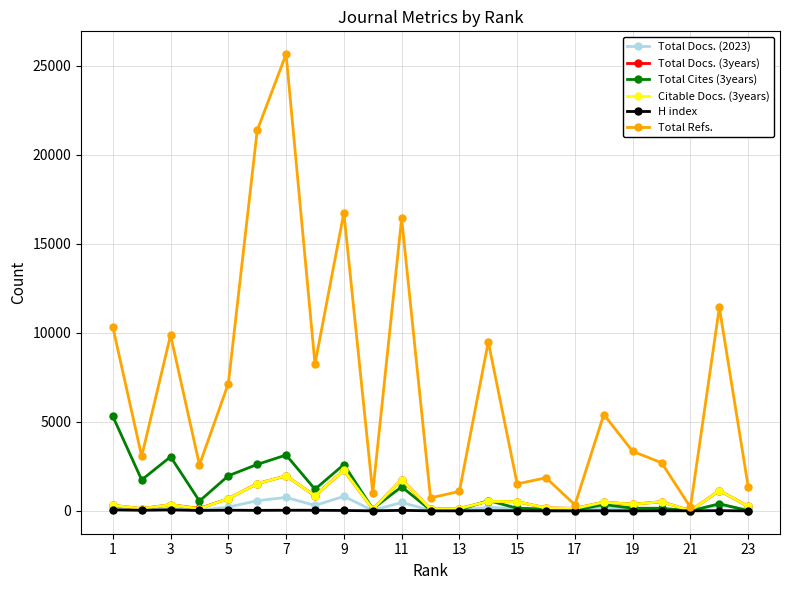

True or false: Total Refs. has more than 0 points higher than both neighbors.

True